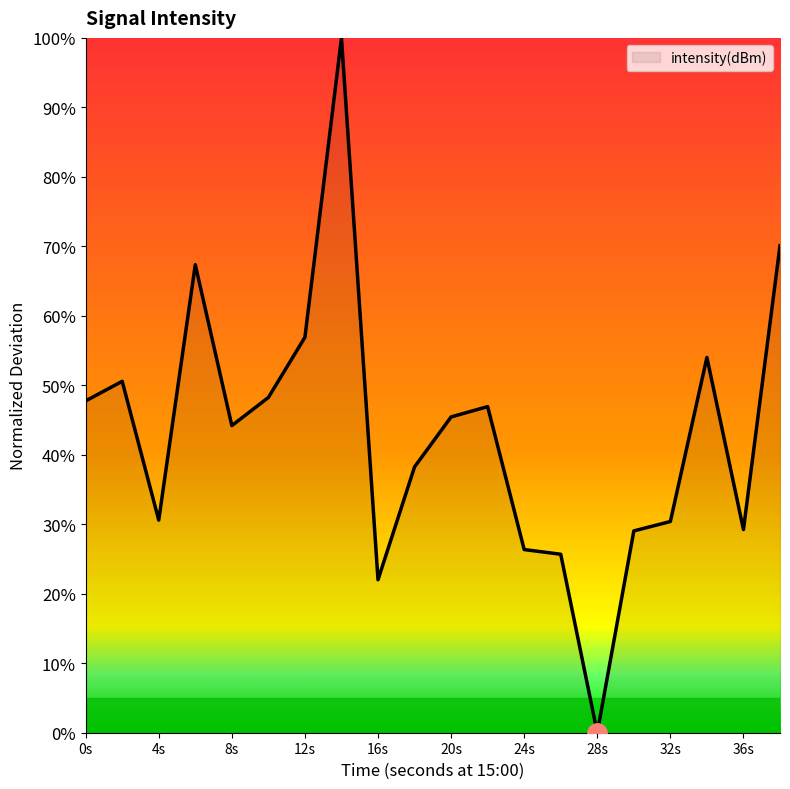

What is the difference between the maximum and minimum values?

100.0